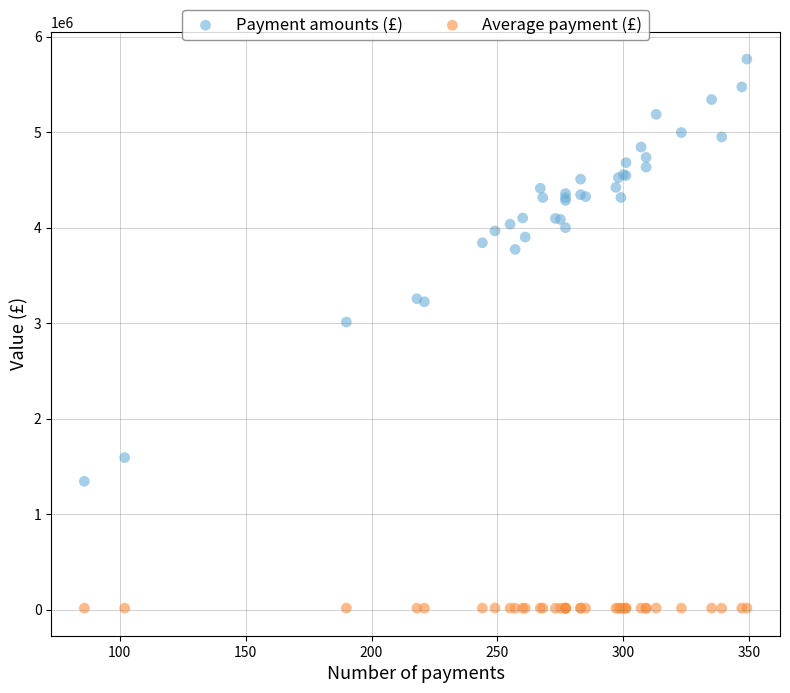

Which series has the largest Y range (max minus min)?

Payment amounts (£)